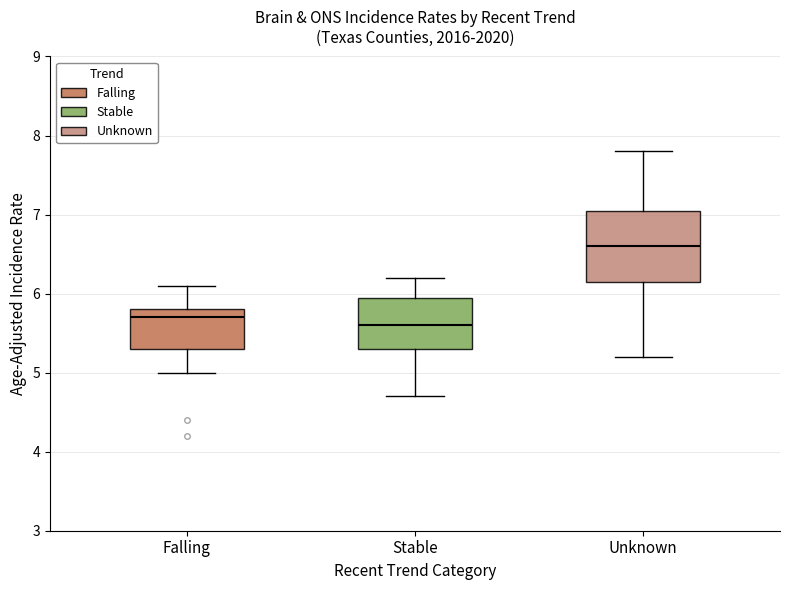

Reading left to right, read every box against the y-axis: the position of its median line, the range the box covers, and the ends of its whiskers. The values are not printed on the chart, so give them approximately, as read against the axis.

Falling: median 5.7, box 5.3 to 5.8, whiskers 5.0 to 6.1
Stable: median 5.6, box 5.3 to 6.0, whiskers 4.7 to 6.2
Unknown: median 6.6, box 6.2 to 7.1, whiskers 5.2 to 7.8